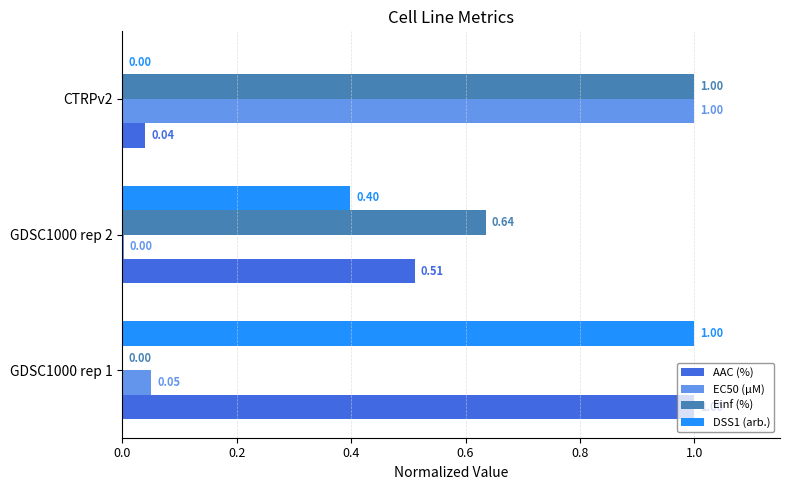

Which series has the largest total across all categories?

Einf (%)